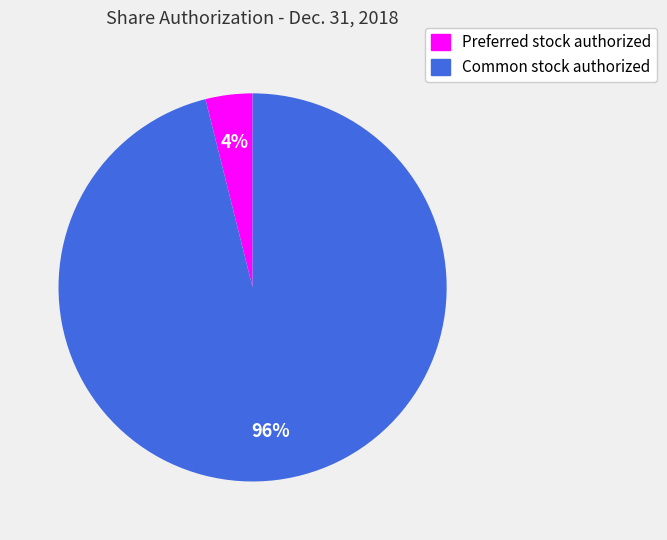

To the nearest percent, what is the average slice percentage?

50%